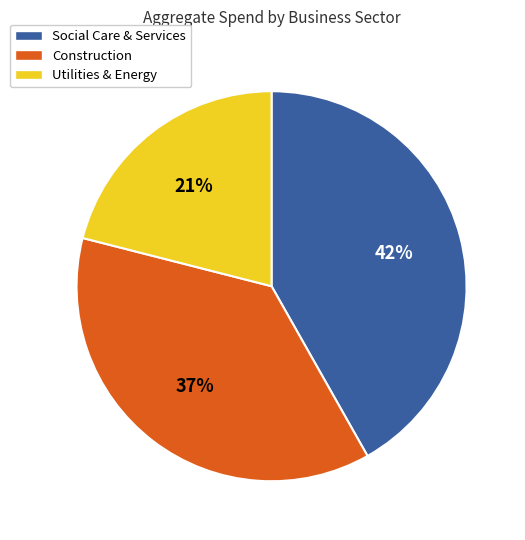

To the nearest percent, what is the difference between the largest and smallest slice percentages?

21%